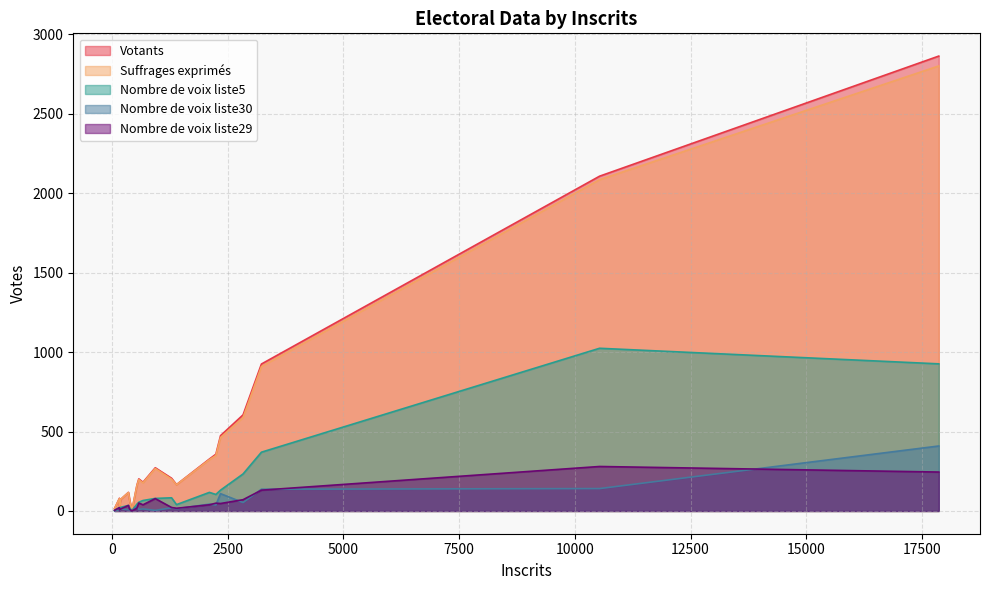

Which series has the largest range (max minus min)?

Votants